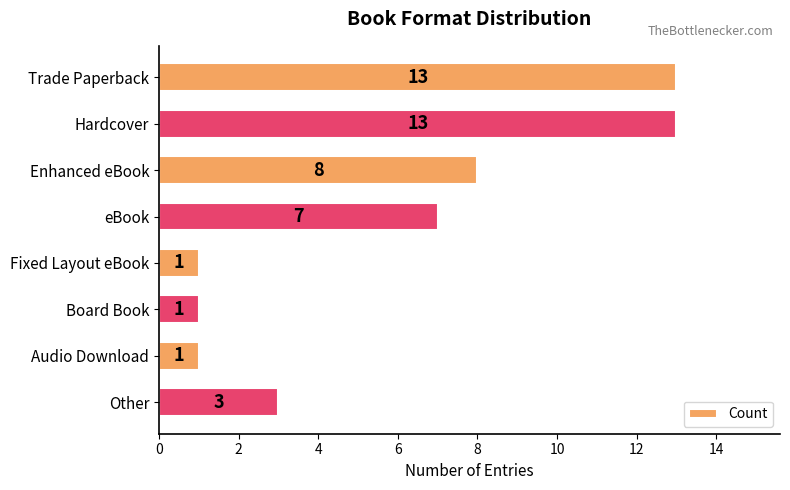

What is the label of the 1st bar from the top?

Trade Paperback